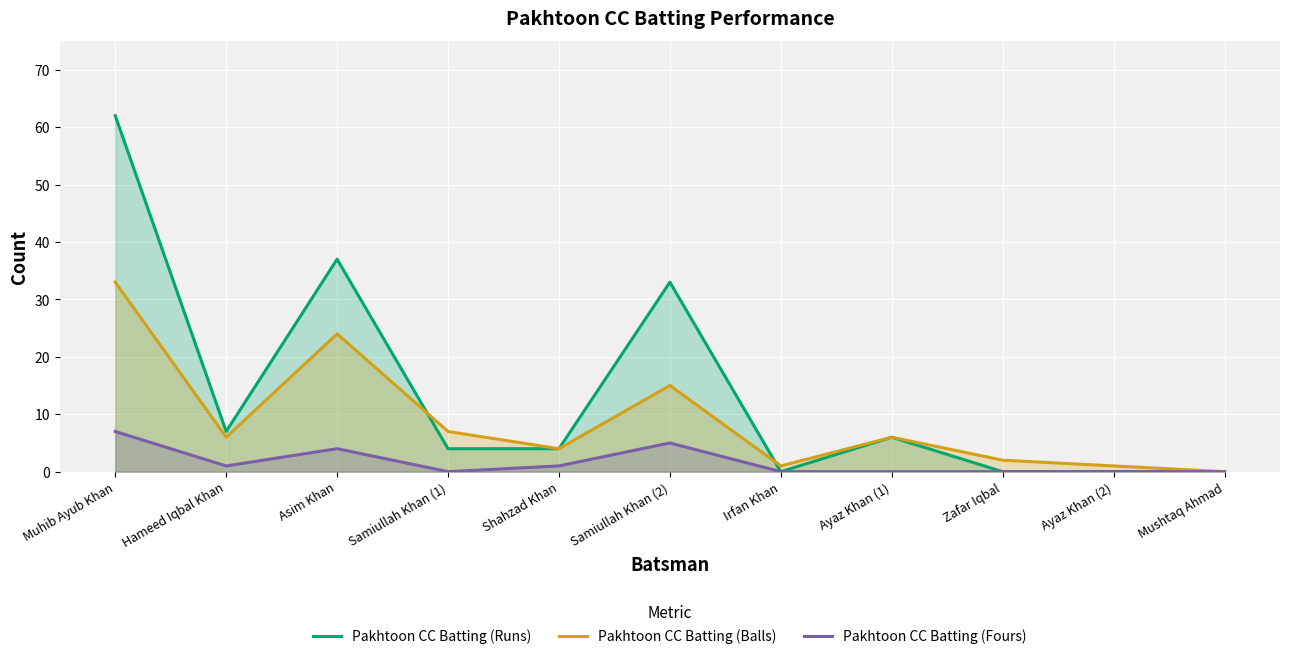

What is the sum of the Pakhtoon CC Batting (Balls) values at Zafar Iqbal and Shahzad Khan?

6